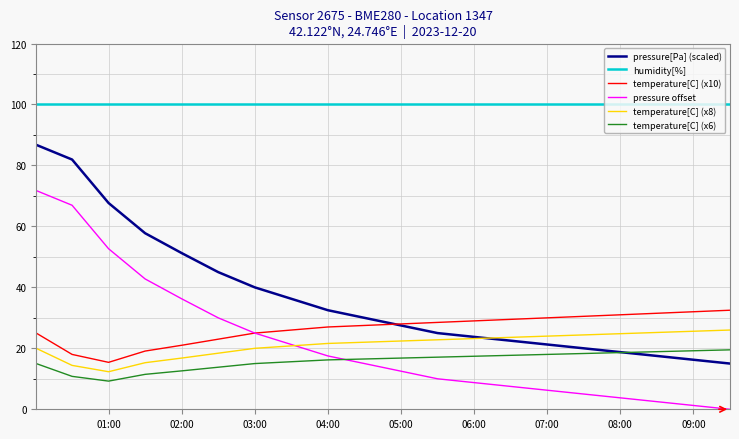

What is the maximum value for temperature[C] (x6)?

19.5